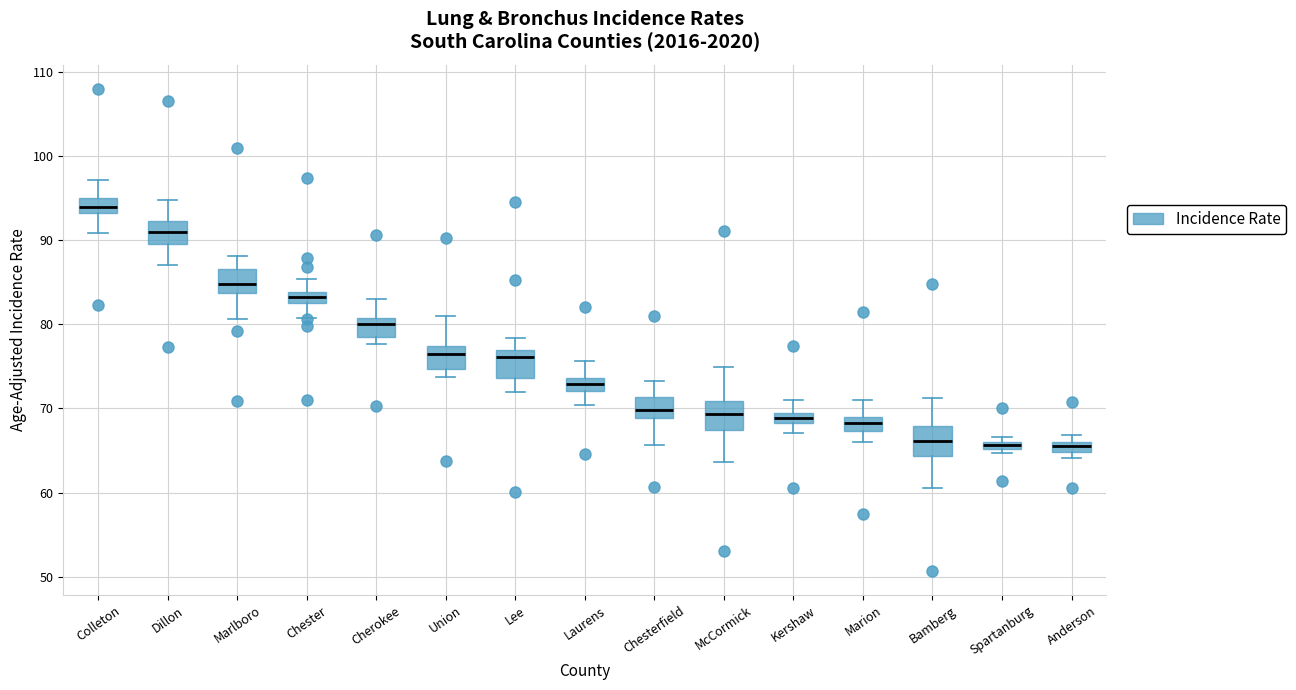

Where is the upper edge of the box for Cherokee on the y-axis? The values are not printed on the chart, so give them approximately, as read against the axis.

81